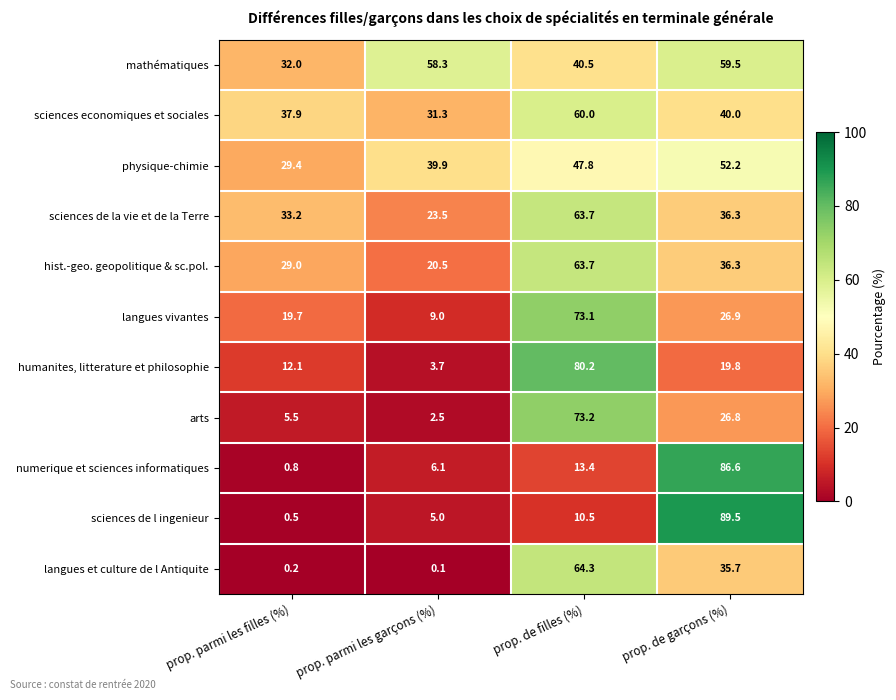

At which category does the chart reach its minimum across all series?

prop. parmi les garçons (%)